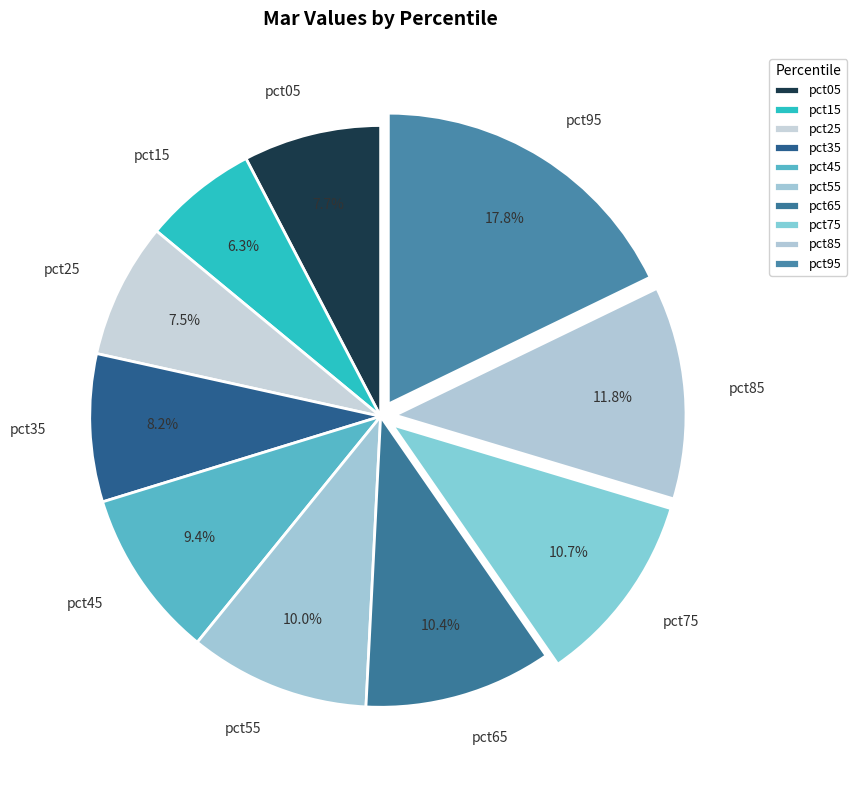

What is the largest slice in the pie chart?

pct95